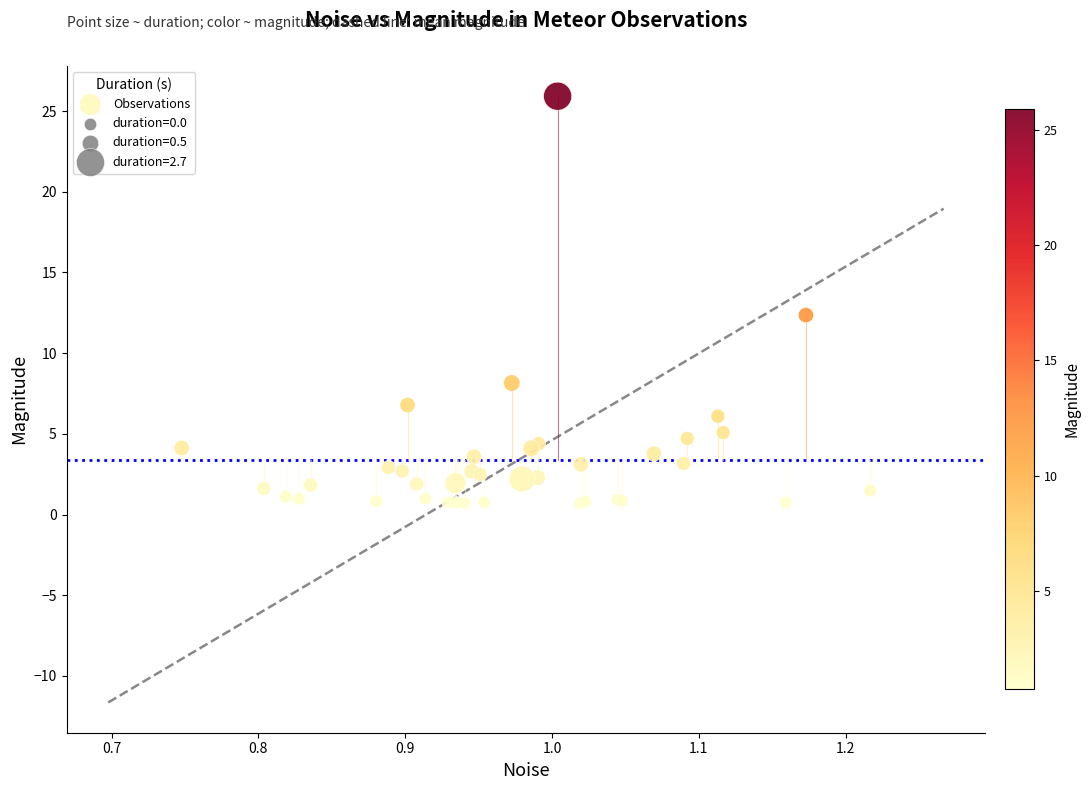

What Y value in the scatter plot is closest to 13?

12.4